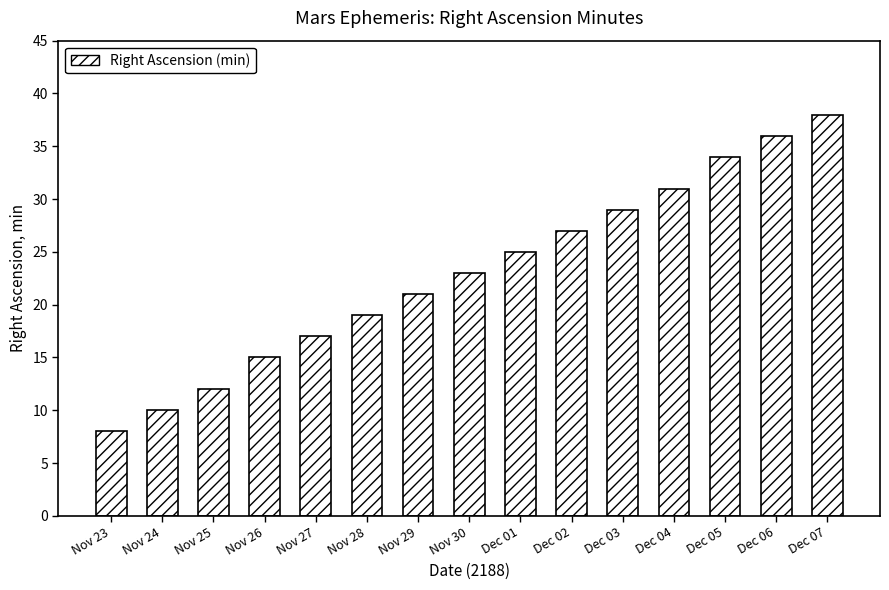

What is the minimum value shown in the chart?

8